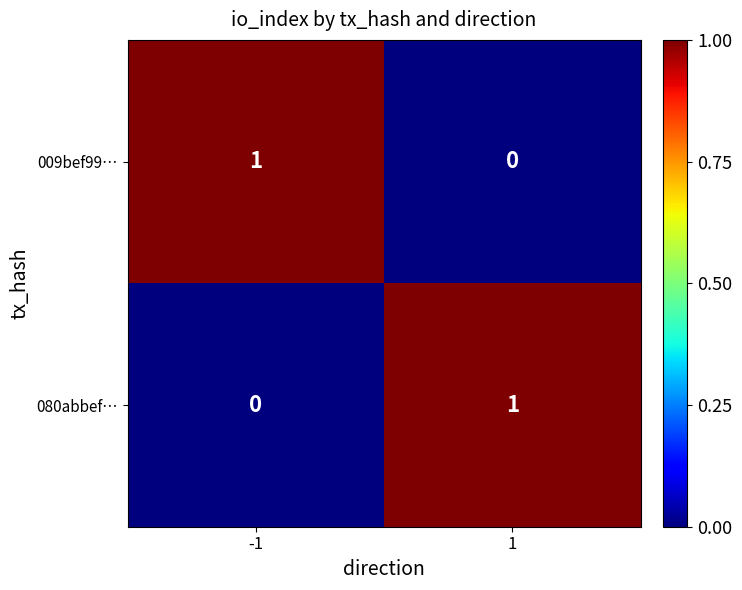

True or false: 080abbef… has a value of 1 at 1.

True